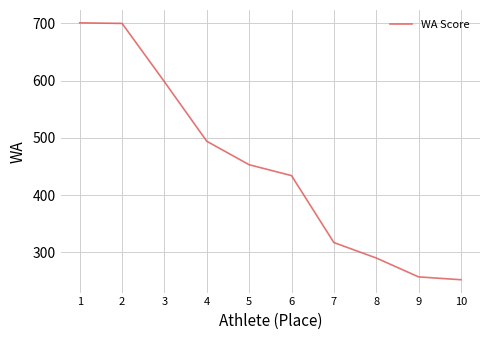

What is the average value?

450